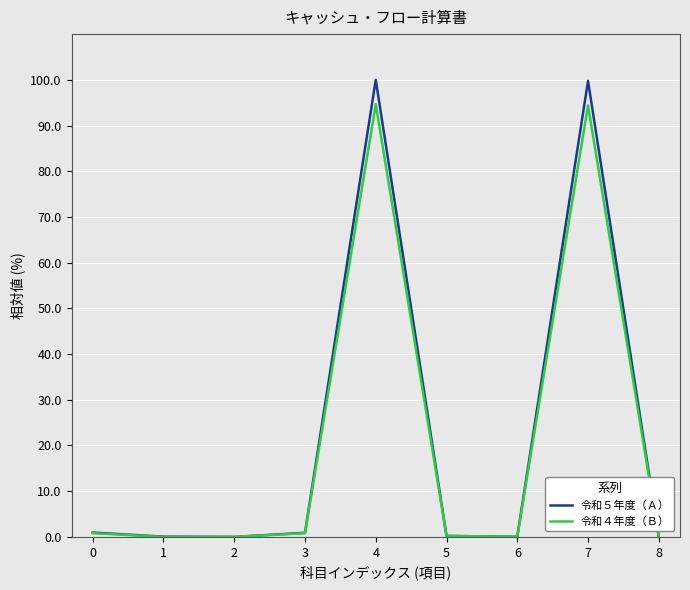

Does the chart display data point markers on the line(s)?

Yes